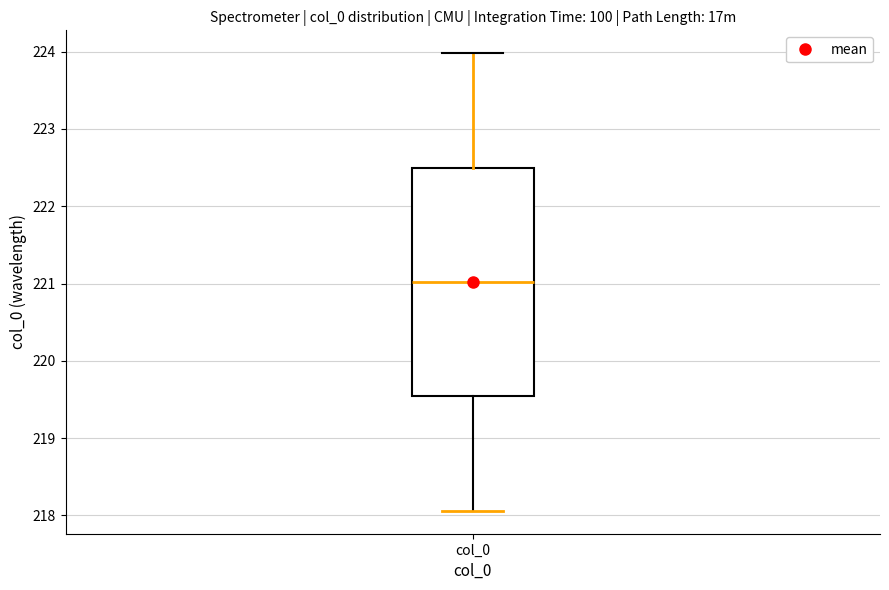

Transcribe this box plot: give where the median line is, the range the box spans, and where the two whiskers end, as read against the y-axis. The values are not printed on the chart, so give them approximately, as read against the axis.

median 221.0, box 219.5 to 222.5, whiskers 218.1 to 224.0